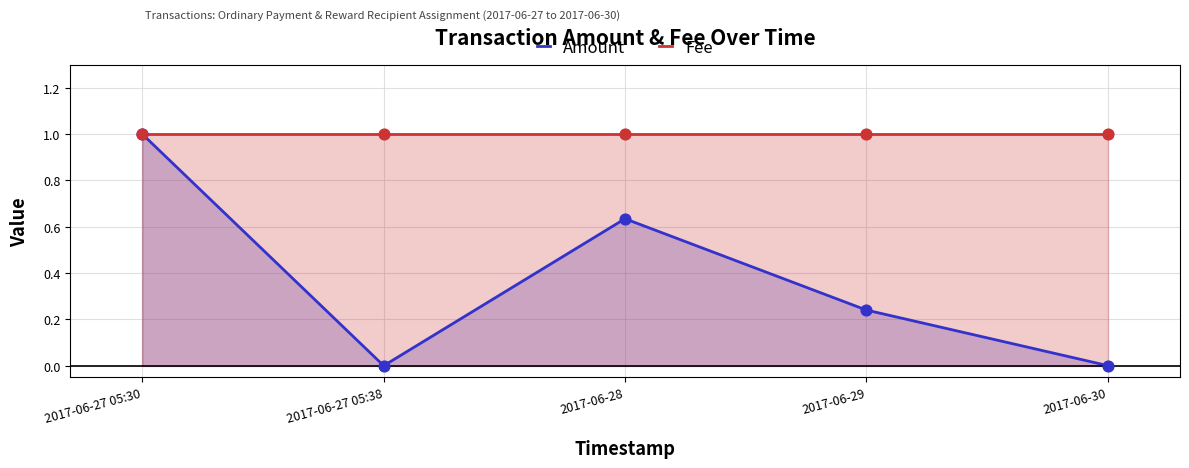

Which series has the widest spread of Y values?

Amount